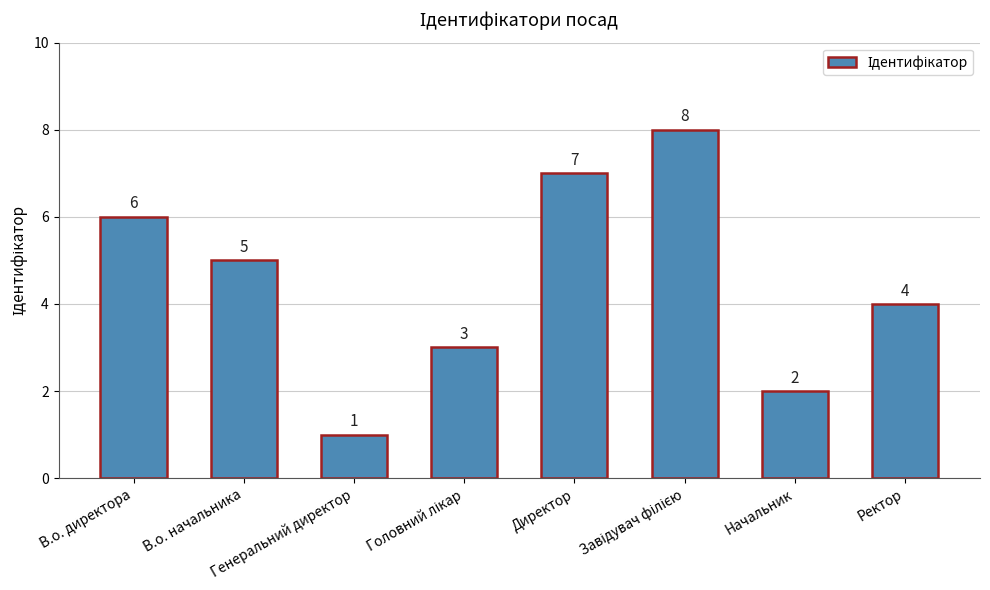

What is the value of the 1st bar from the left?

6